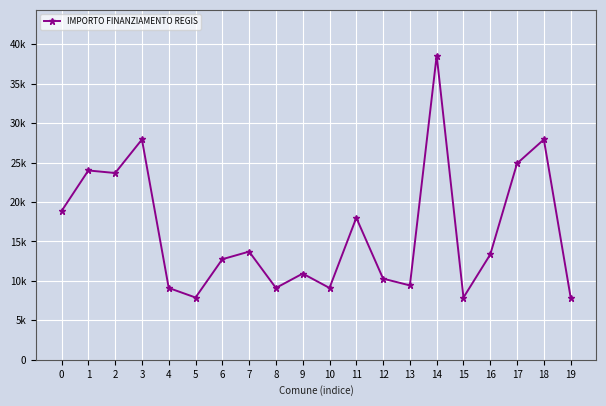

Is this an area chart (filled region under the line)?

No